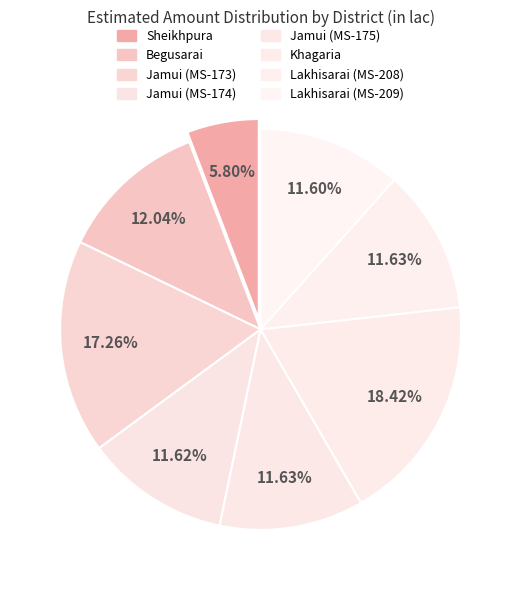

What percentage do Jamui (MS-173) and Lakhisarai (MS-208) together represent?

28.9%